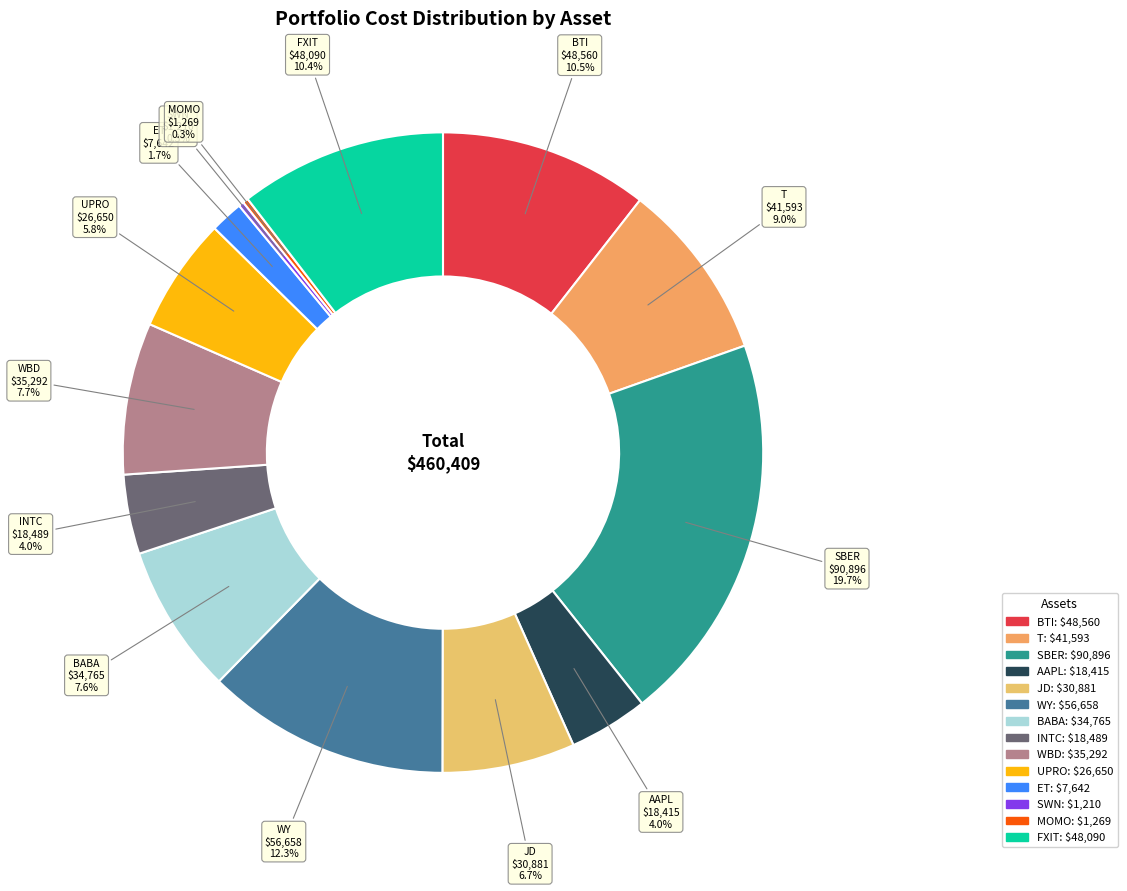

What portion of the pie excludes INTC?

96.0%